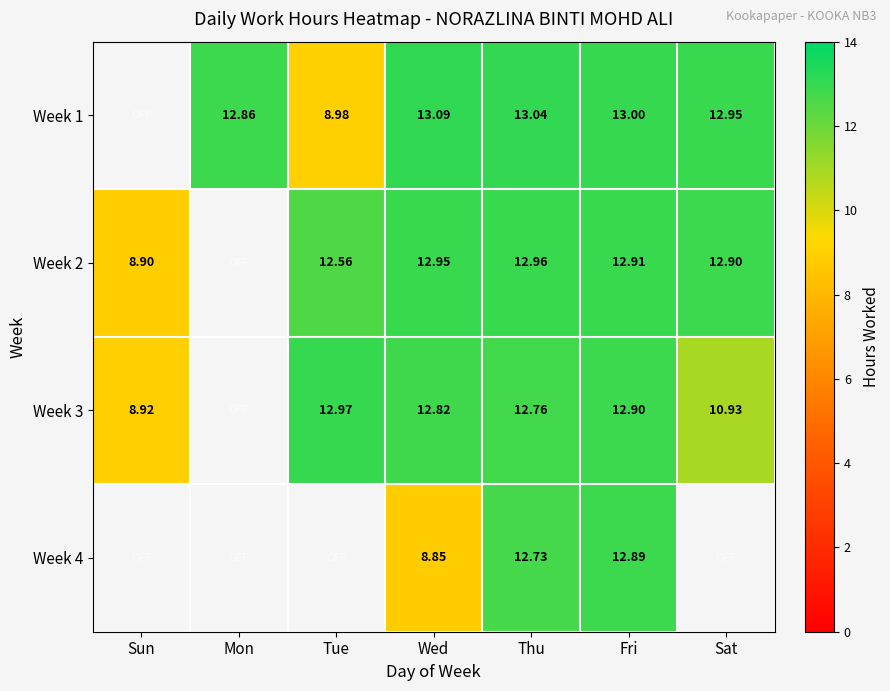

Is the value of Week 2 at Fri greater than the value of Week 4 at Thu?

Yes